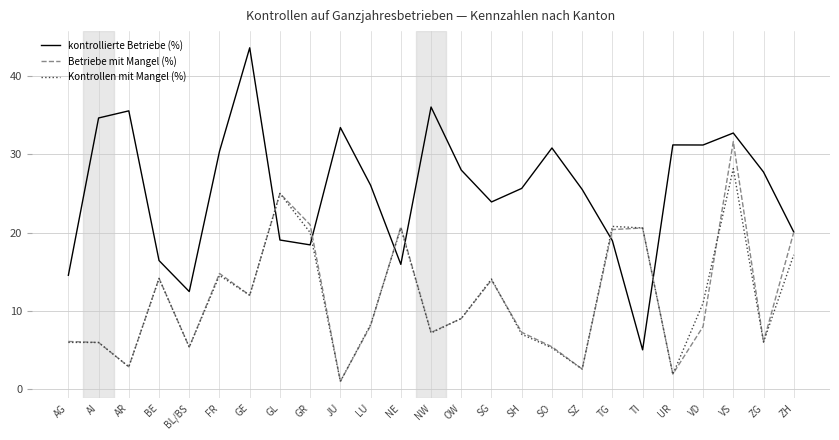

What is the minimum value for Betriebe mit Mangel (%)?

1.0